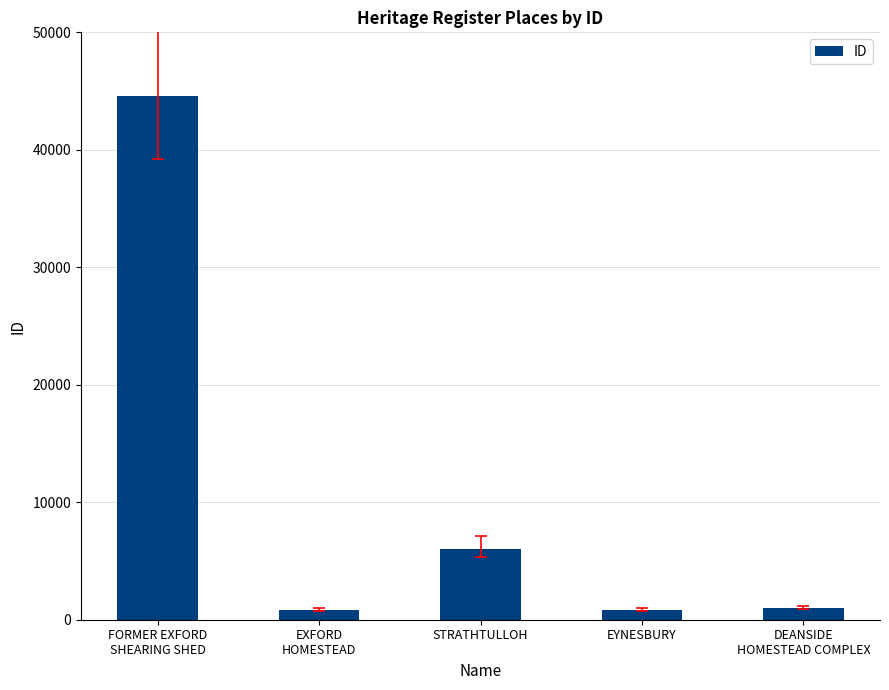

How many bars are there in total?

5